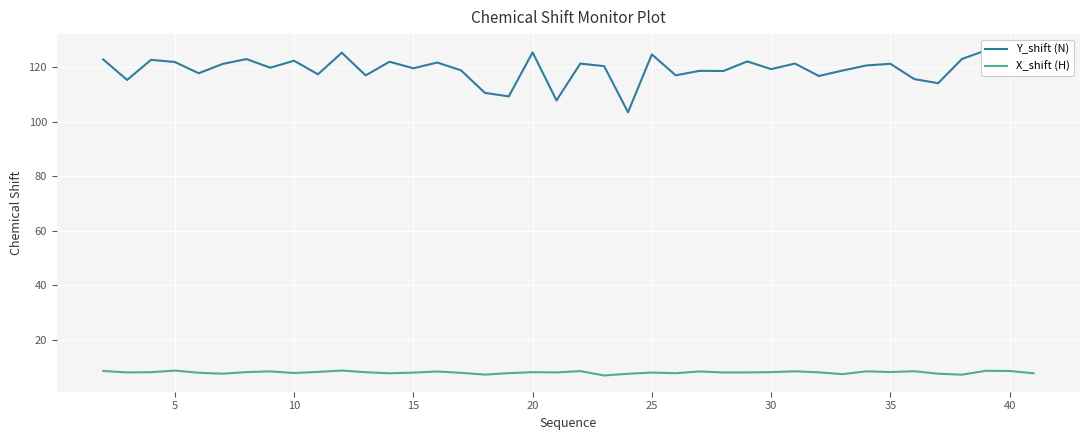

What is the minimum value for X_shift (H)?

6.9